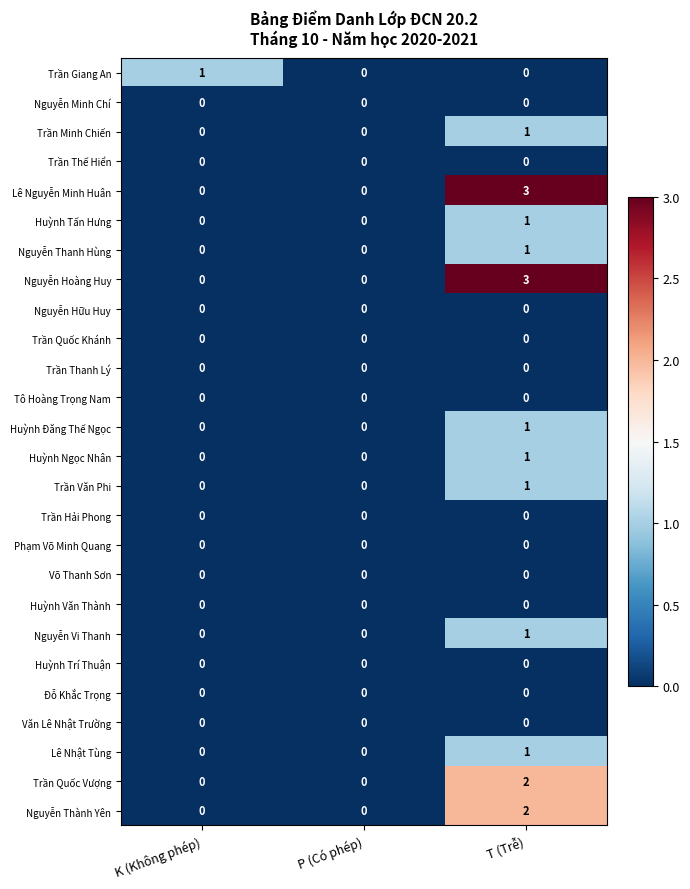

Is it true that Trần Giang An equals 0 at T (Trễ)?

True